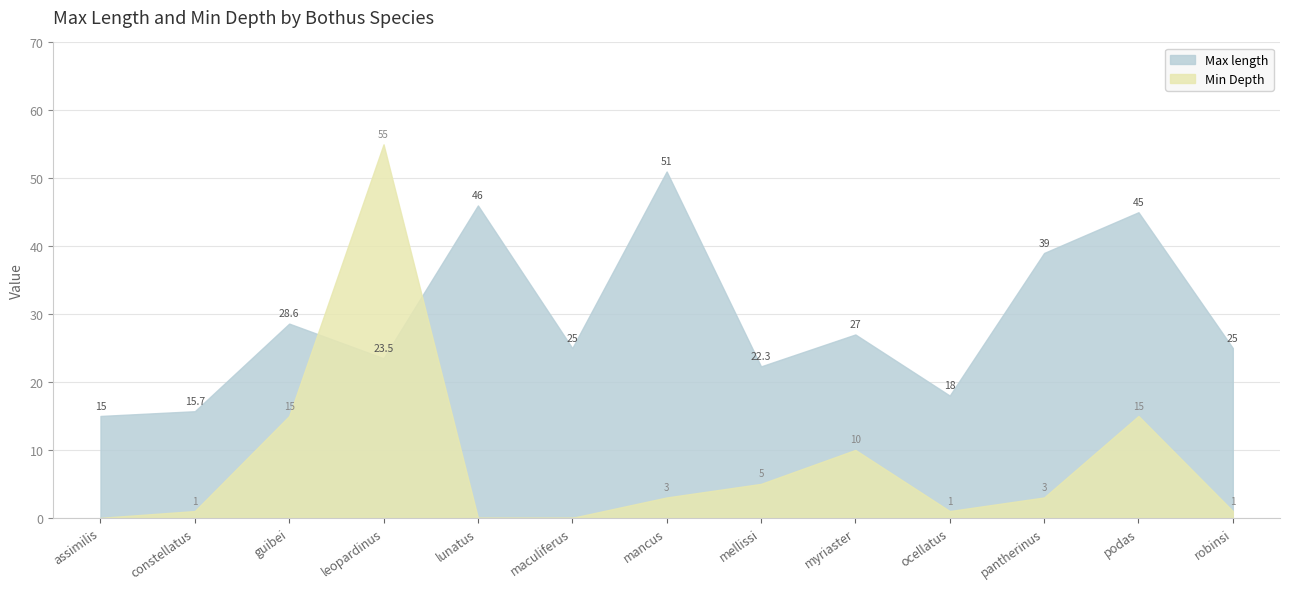

Reading left to right, what are all the values shown in this chart?

Max length: 15.0	15.7	28.6	23.5	46.0	25.0	51.0	22.3	27.0	18.0	39.0	45.0	25.0
Min Depth: 0.0	1.0	15.0	55.0	0.0	0.0	3.0	5.0	10.0	1.0	3.0	15.0	1.0